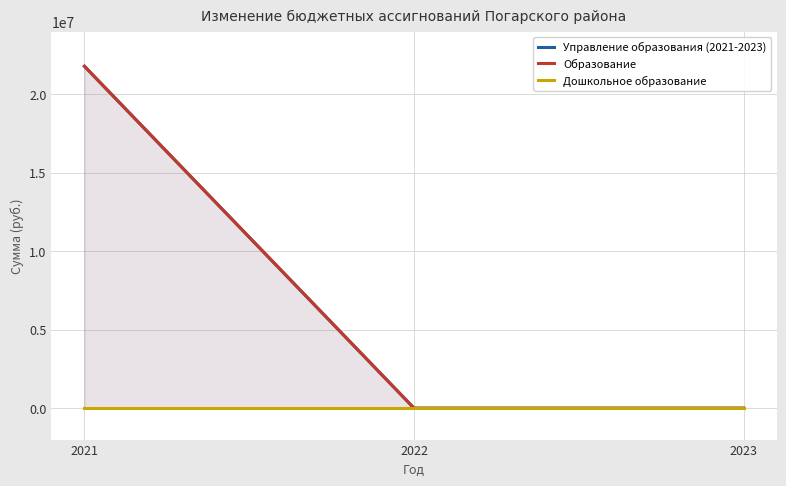

Rank the series at 2023 from highest to lowest value.

Управление образования (2021-2023), Образование, Дошкольное образование